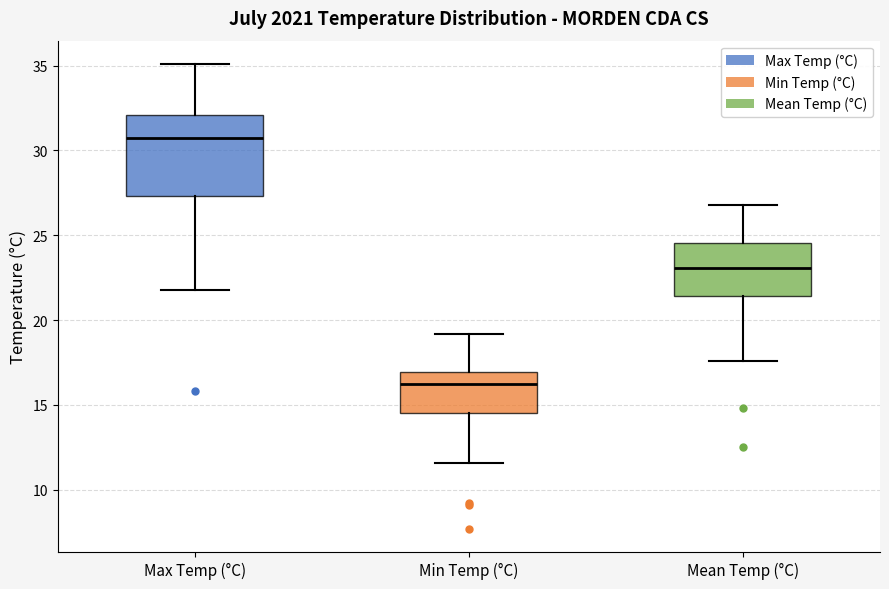

Which box is the tallest, from its lower edge to its upper edge?

Max Temp (°C)